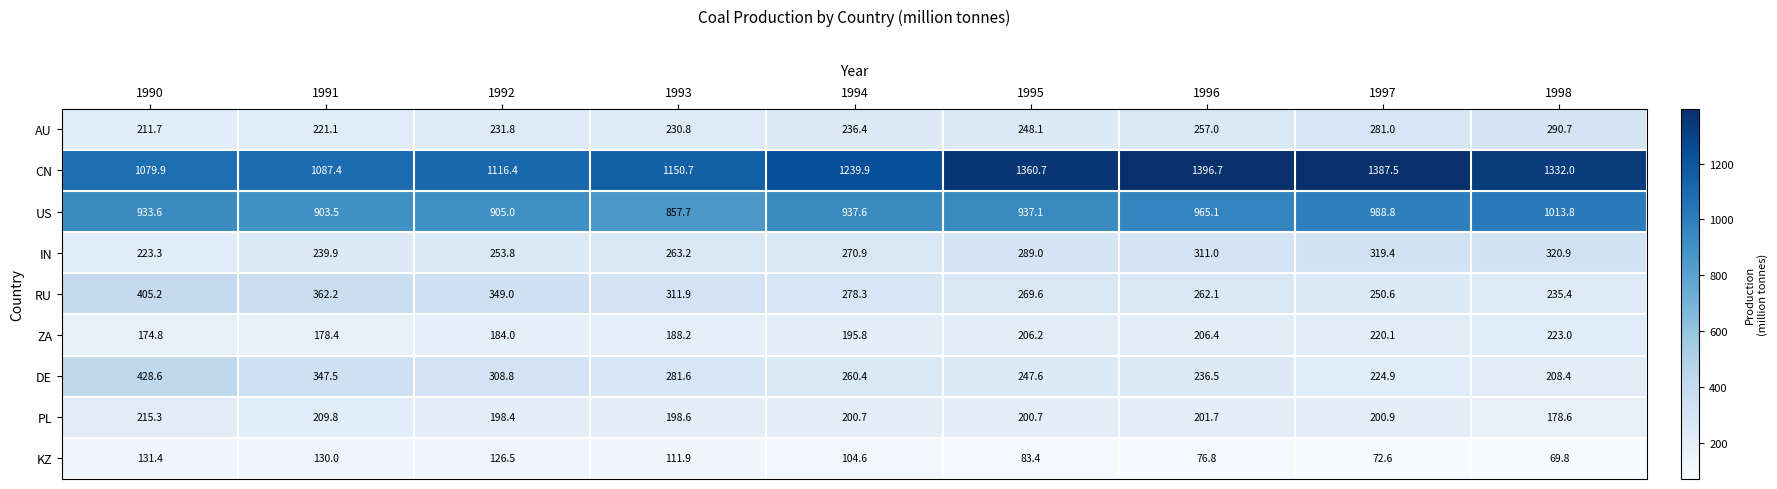

List the series in order of their peak value, highest first.

CN, US, DE, RU, IN, AU, ZA, PL, KZ